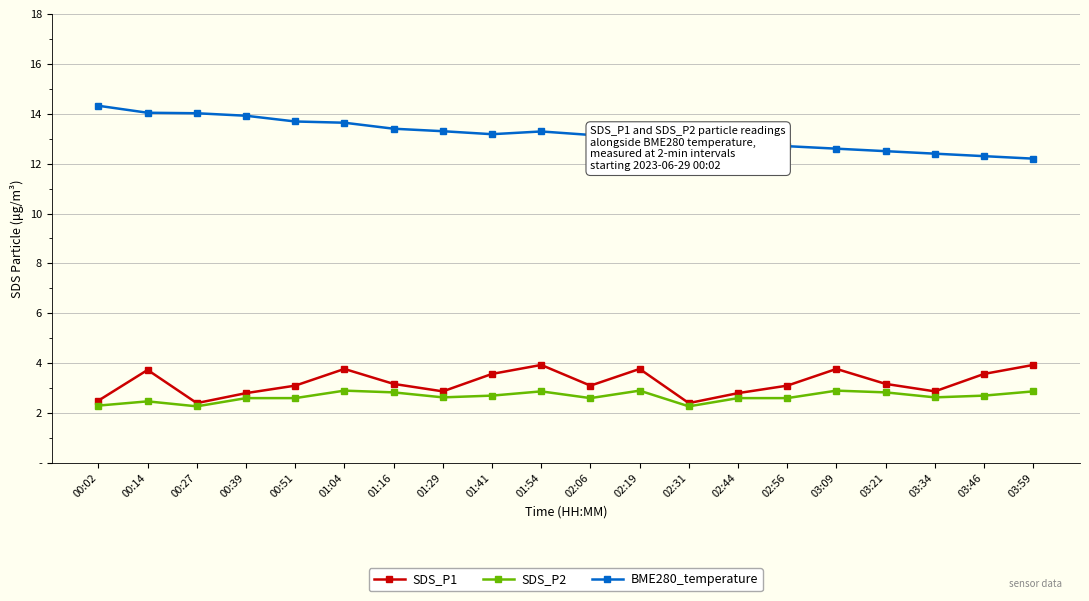

What is the difference between the SDS_P1 values at 03:09 and 01:16?

0.6